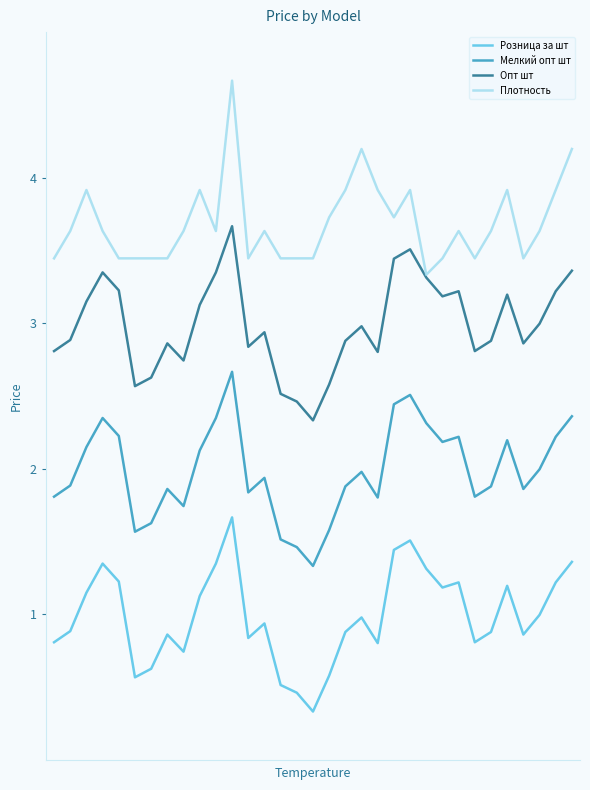

What are all the series names shown in the legend?

Розница за шт, Мелкий опт шт, Опт шт, Плотность